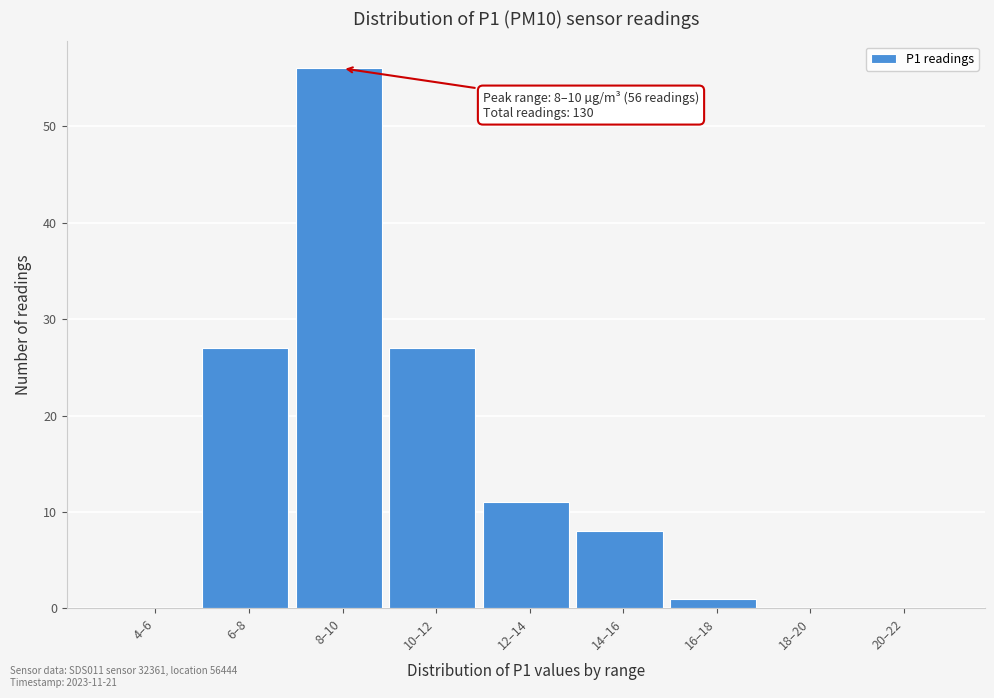

Reading left to right, list all the values displayed in this chart.

4–6=0	6–8=27	8–10=56	10–12=27	12–14=11	14–16=8	16–18=1	18–20=0	20–22=0